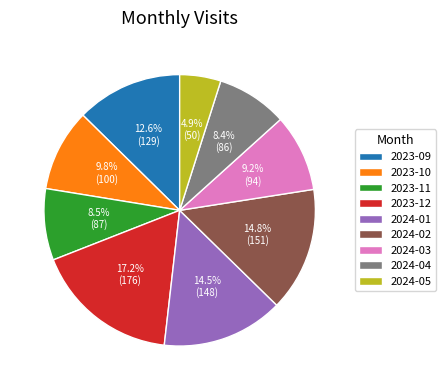

Which category has the smallest portion of the pie?

2024-05